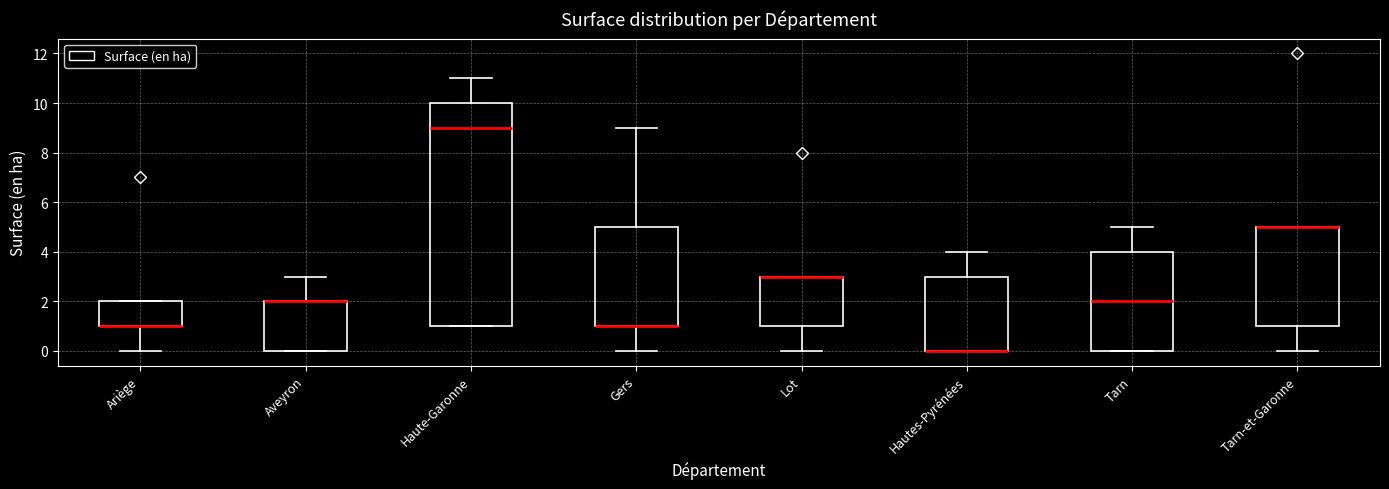

Where is the upper edge of the box for Hautes-Pyrénées on the y-axis? The values are not printed on the chart, so give them approximately, as read against the axis.

3